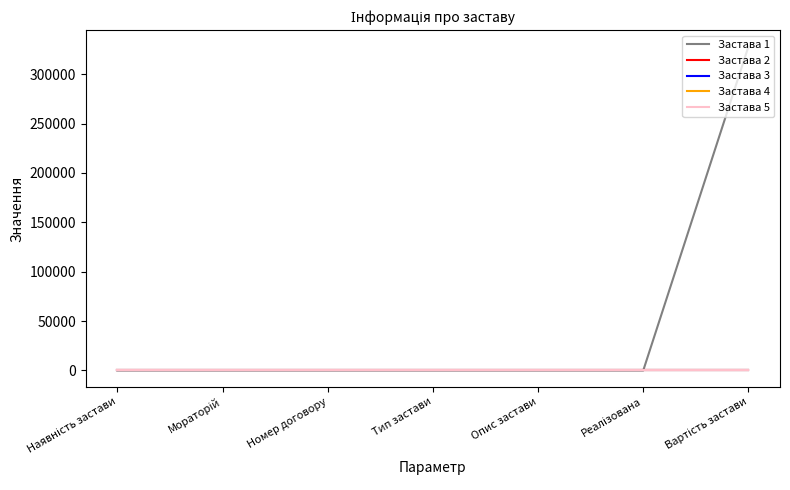

True or false: Застава 2 and Застава 4 cross at least once.

False